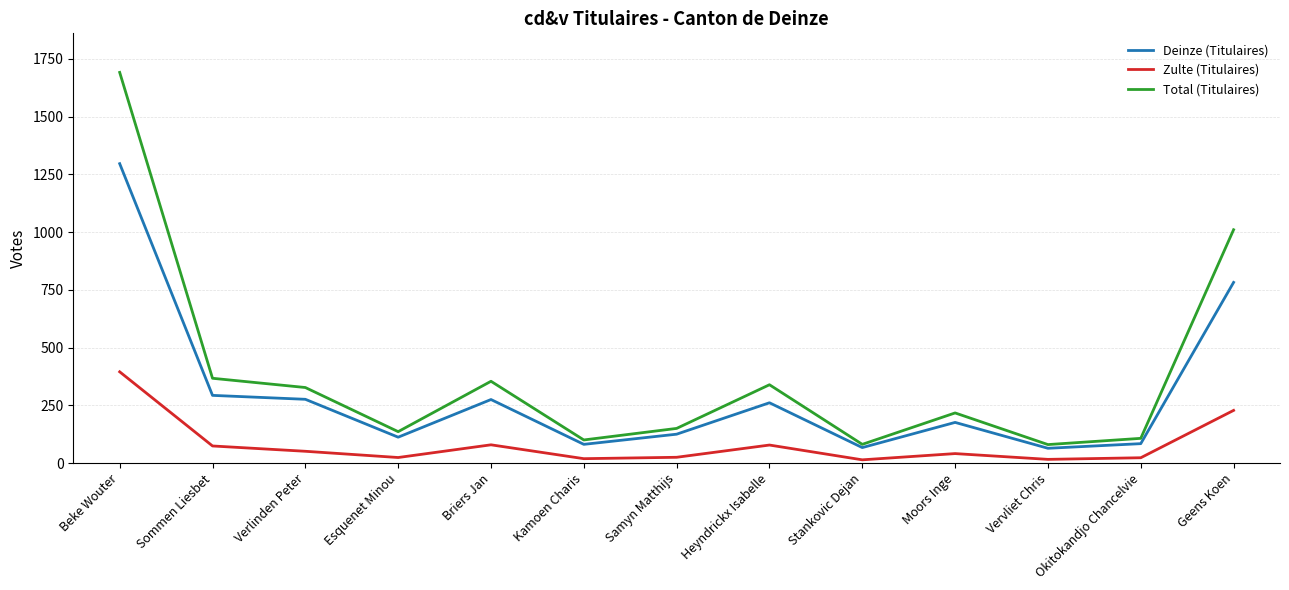

In Deinze (Titulaires), how many points are lower than both neighbors (excluding endpoints)?

4